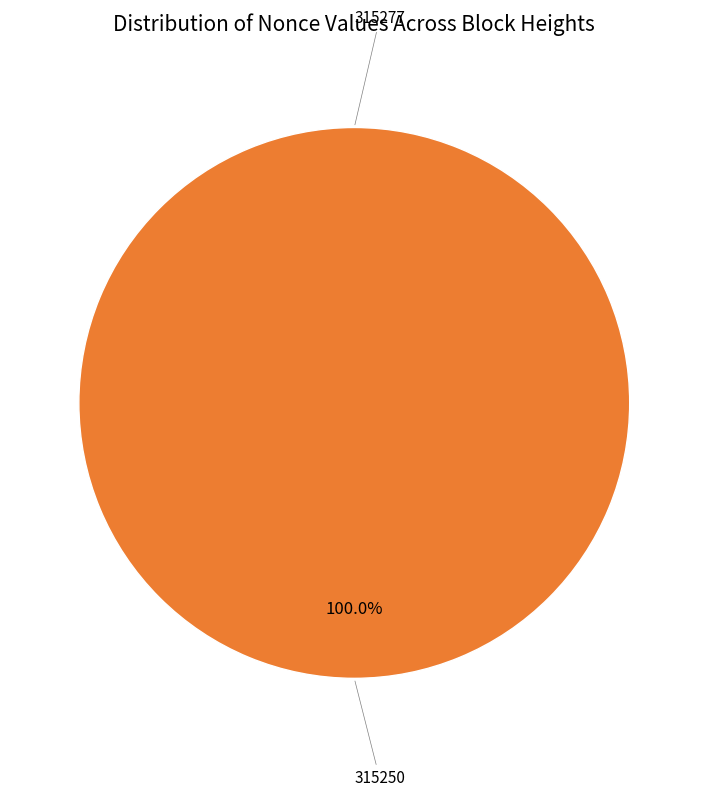

Rank the categories by value from highest to lowest.

315250, 315277